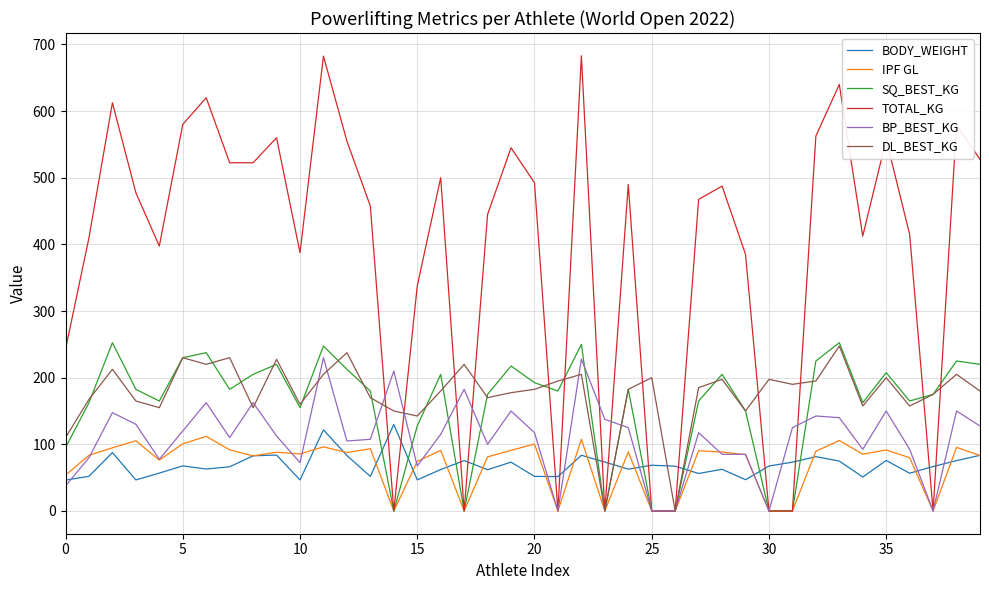

What is the maximum value for TOTAL_KG?

683.0